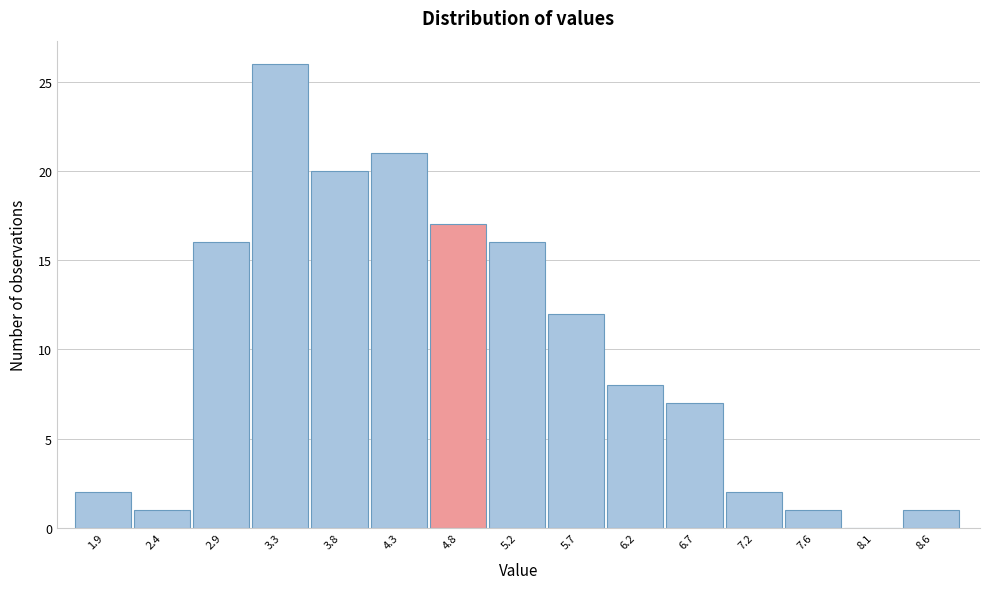

Reading left to right, list all the values displayed in this chart.

1.9=2	2.4=1	2.9=16	3.3=26	3.8=20	4.3=21	4.8=17	5.2=16	5.7=12	6.2=8	6.7=7	7.2=2	7.6=1	8.1=0	8.6=1